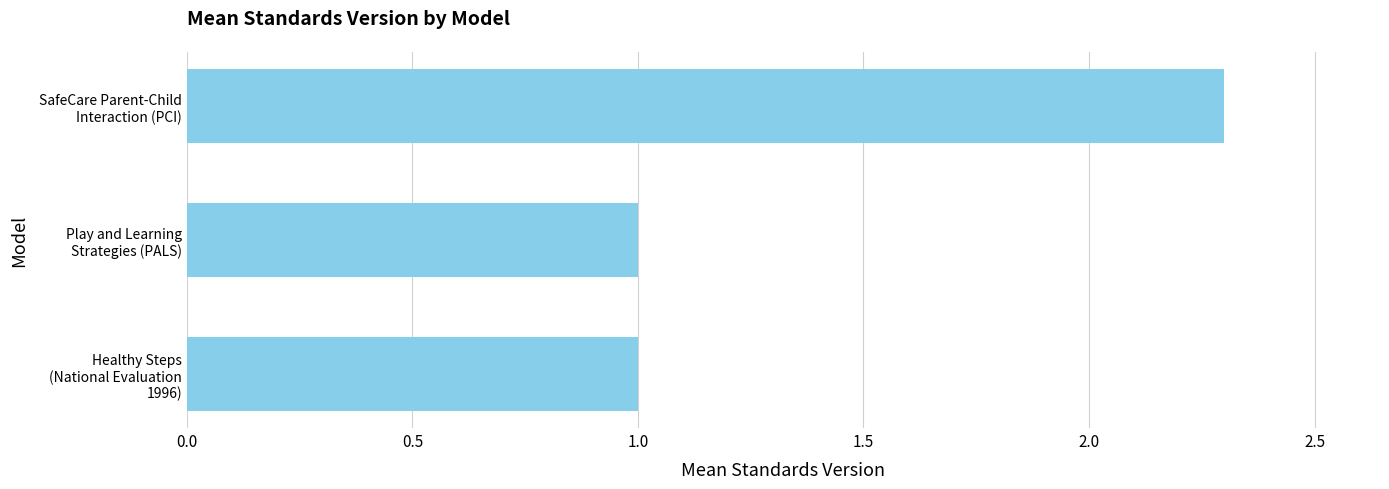

What is the maximum value shown in the chart?

2.3